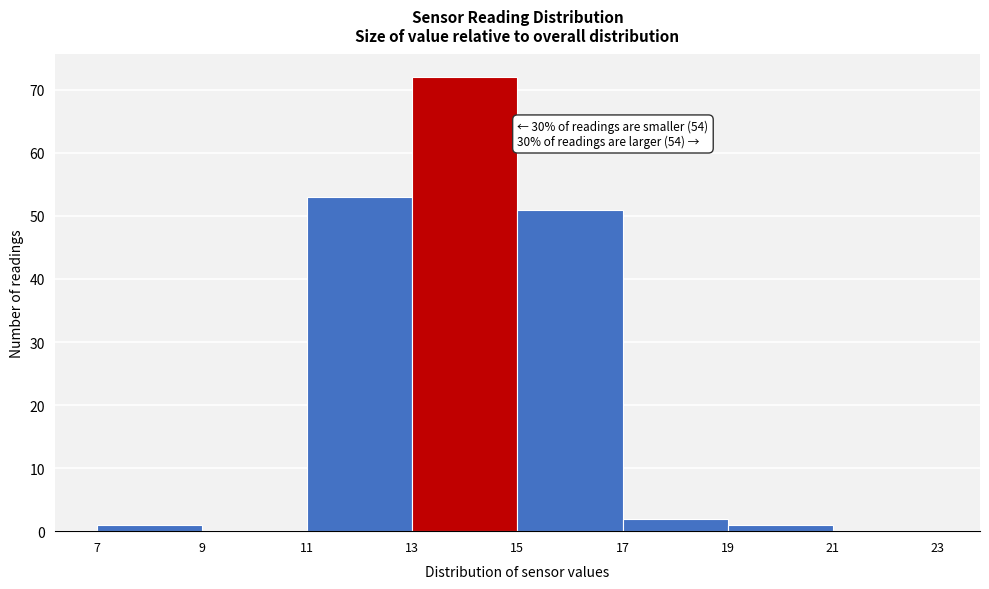

Over which range of the x-axis is the bar tallest?

13 to 15